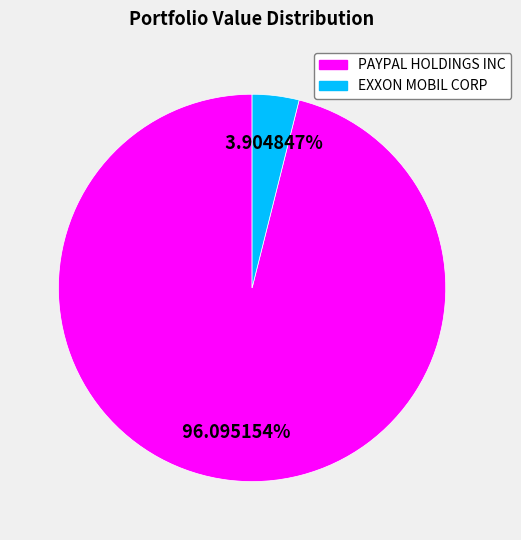

Is it true that EXXON MOBIL CORP is 4% of the pie?

True